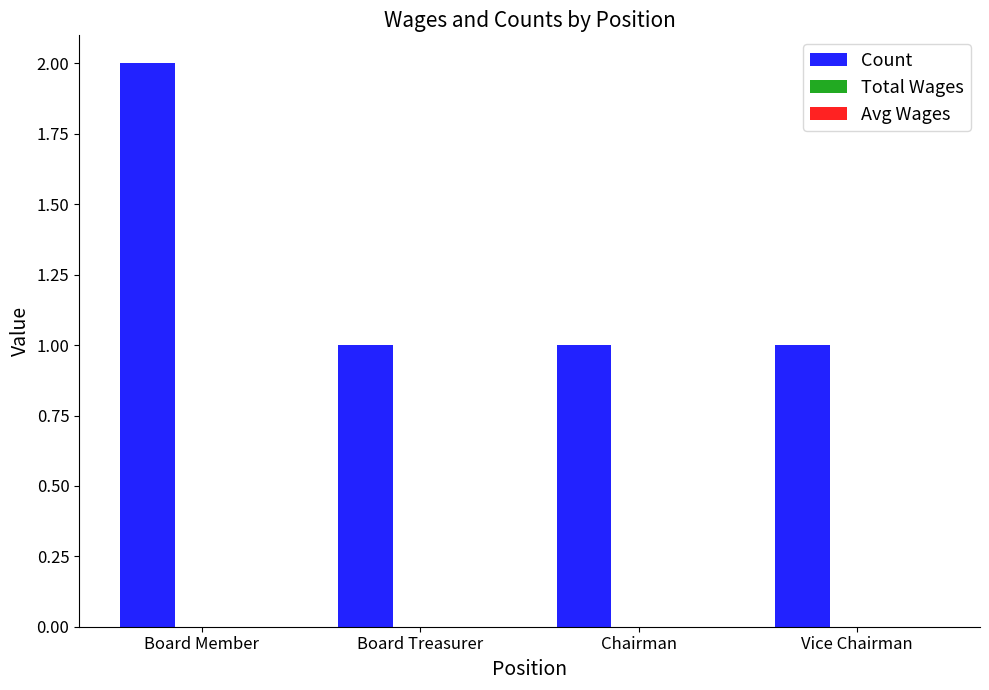

What is the sum of all values?

5